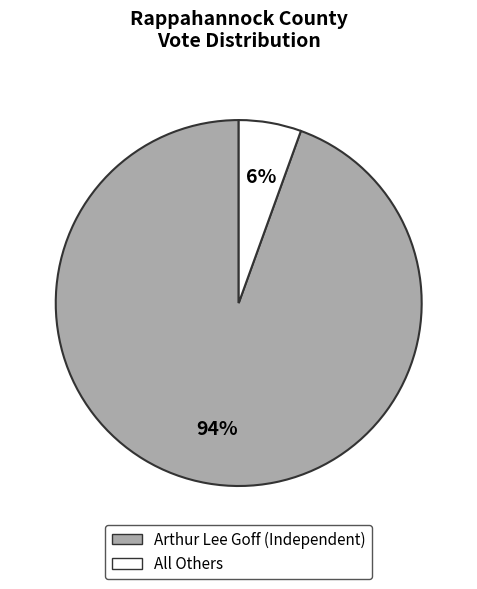

Is there a majority slice in this chart?

Yes